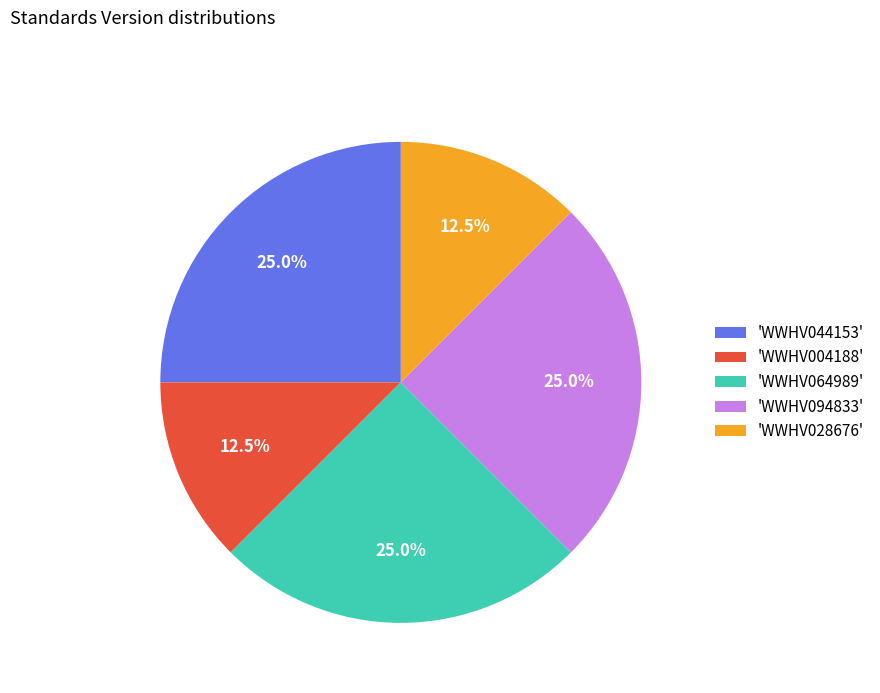

Is there any slice that represents more than half of the pie?

No